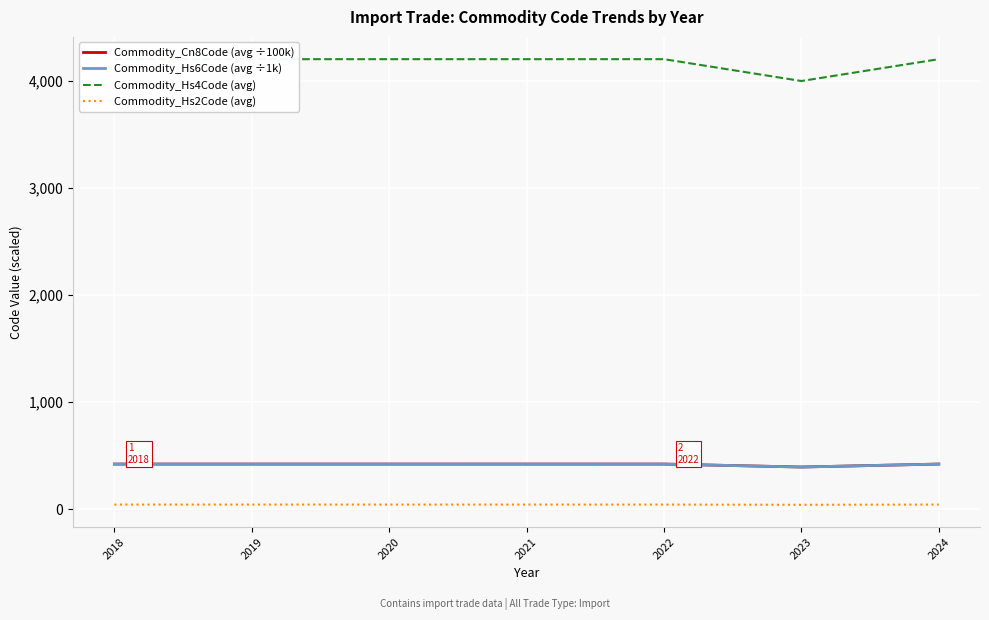

True or false: Commodity_Hs4Code (avg) and Commodity_Hs6Code (avg ÷1k) intersect in this chart.

False